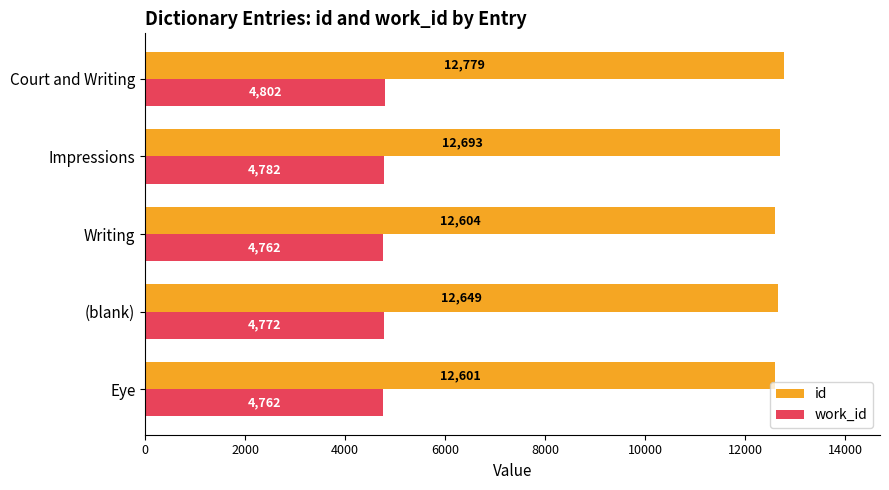

Which series has the largest range (max minus min)?

id